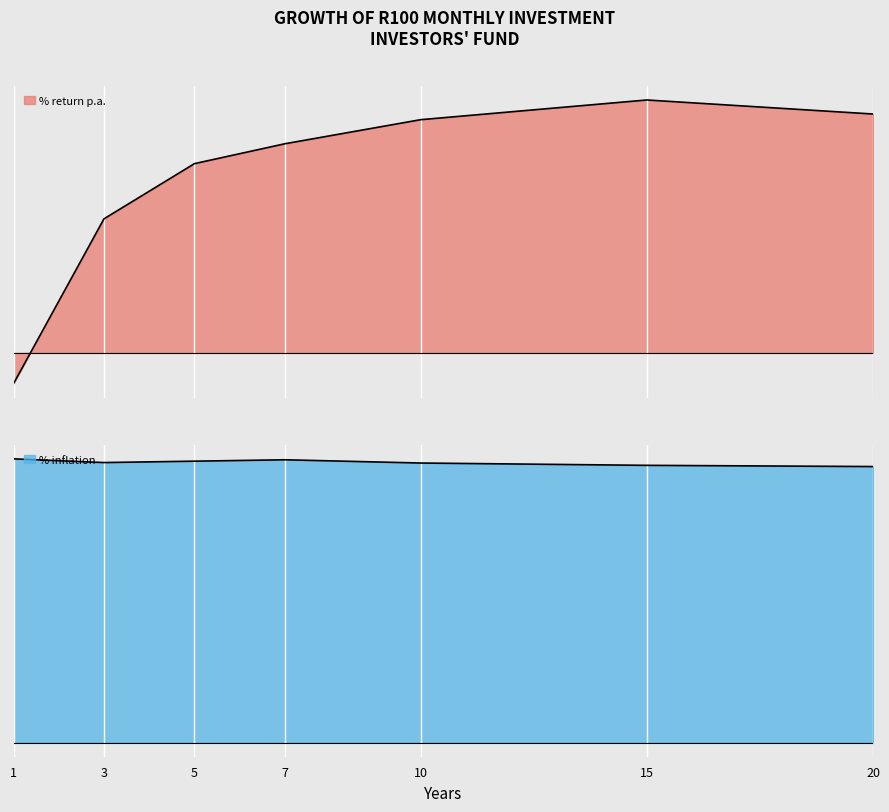

What is the highest value of the % return p.a. series?

0.3